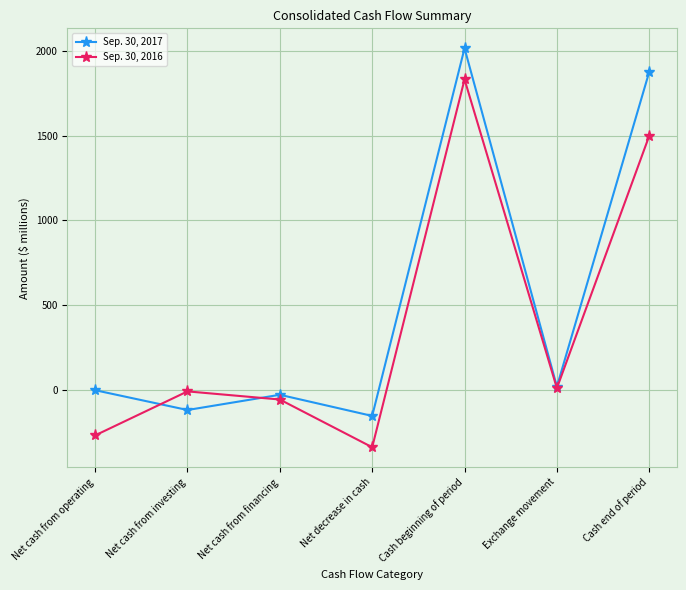

List the series in order of their peak value, lowest first.

Sep. 30, 2016, Sep. 30, 2017